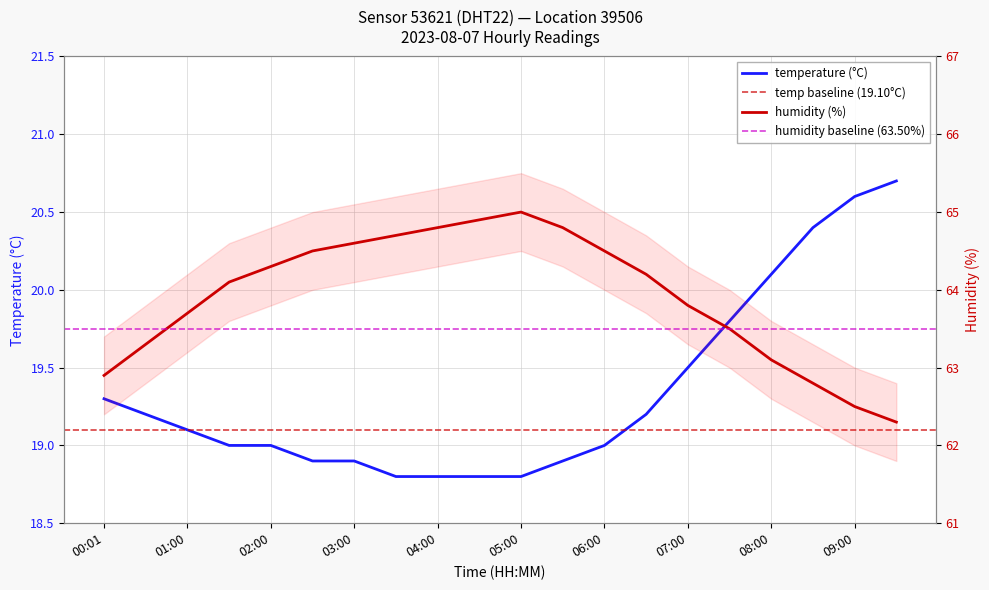

True or false: temperature and humidity intersect in this chart.

False